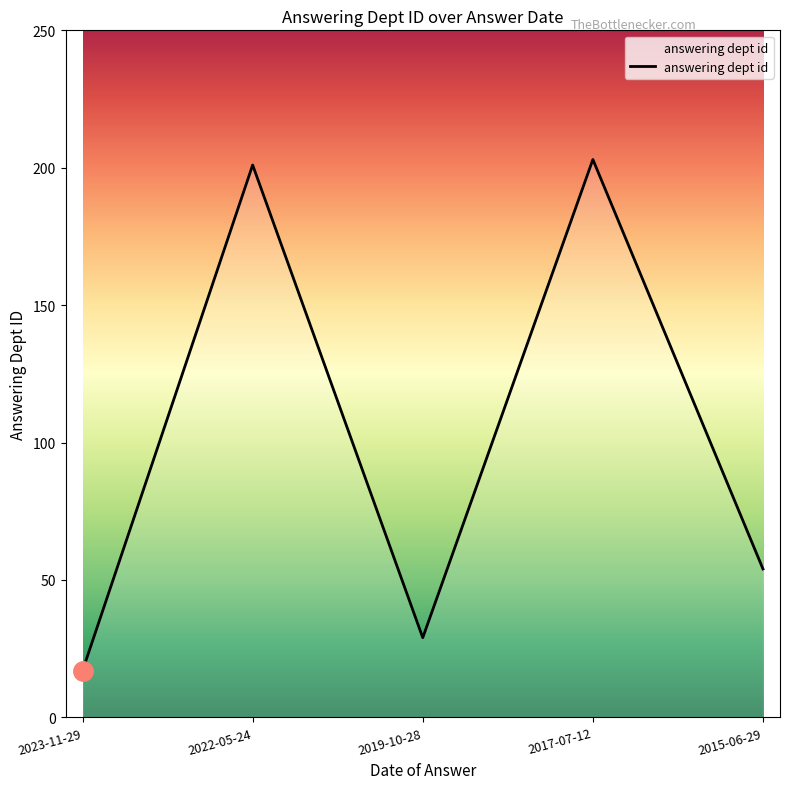

How many values are below 54?

2